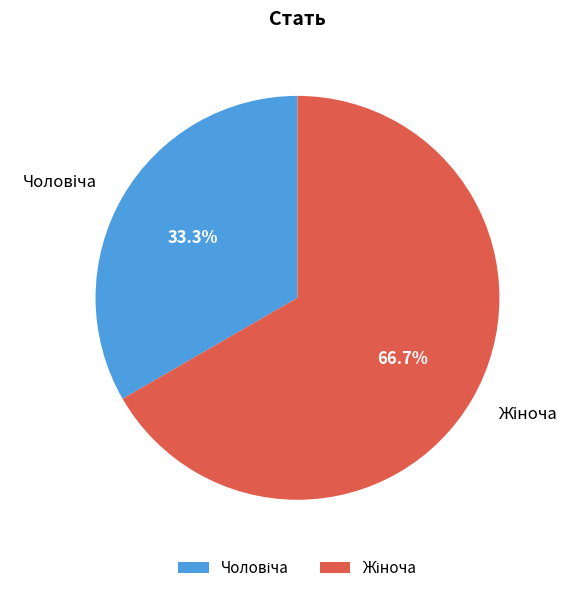

To the nearest percent, what is the difference between the largest and smallest slice percentages?

33%